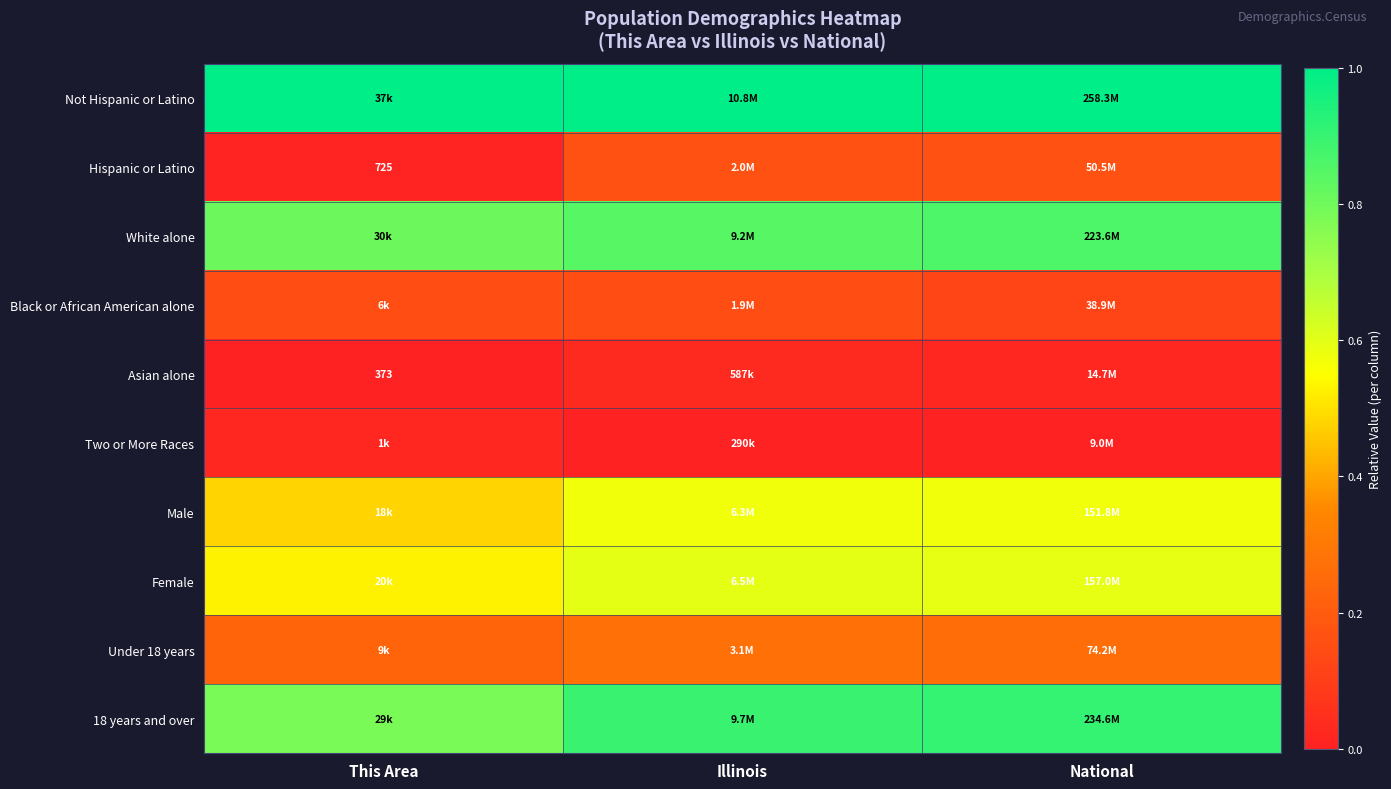

Count the number of data series in this chart.

10